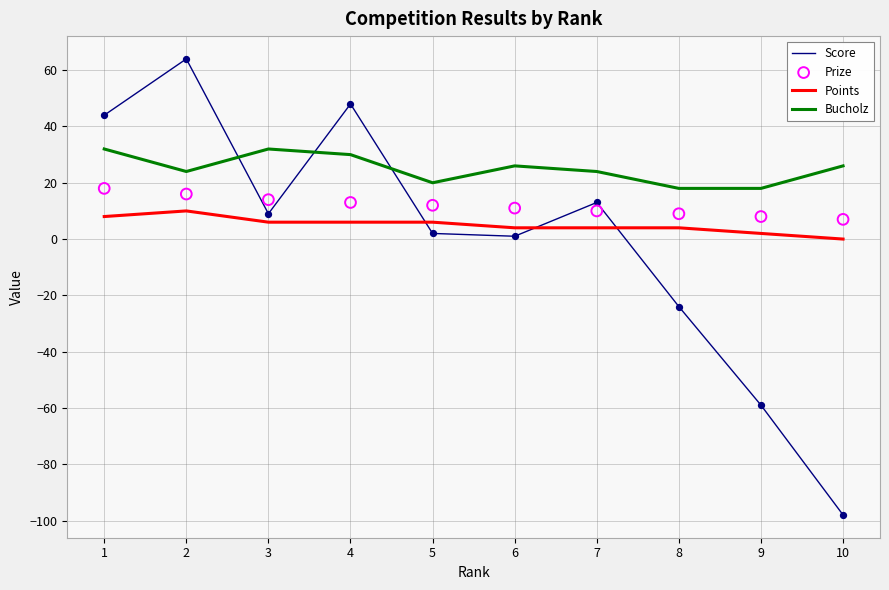

Which series has the largest Y range (max minus min)?

Score